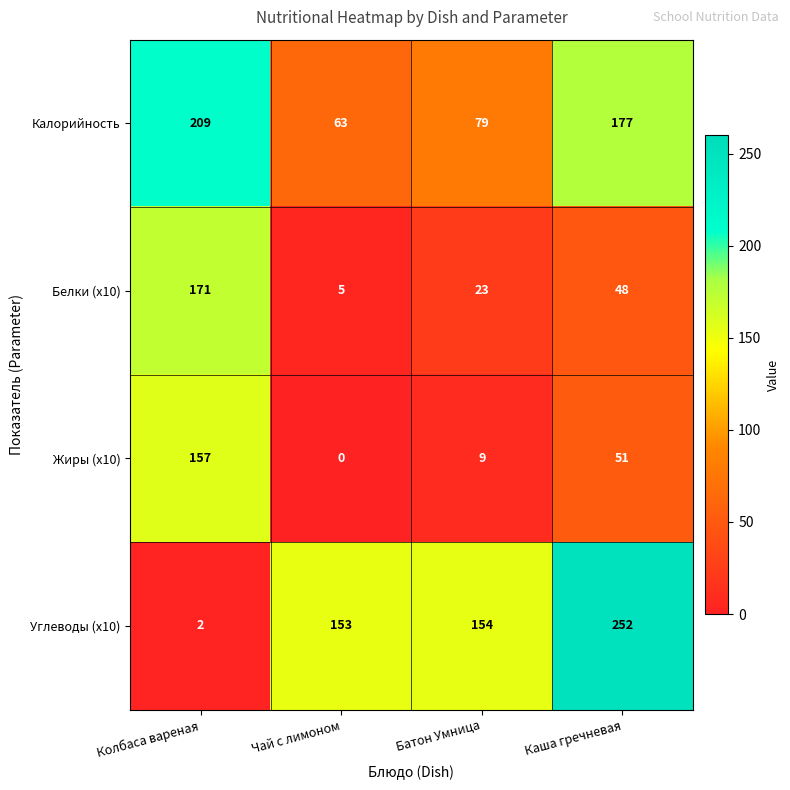

How many series are shown in this chart?

4